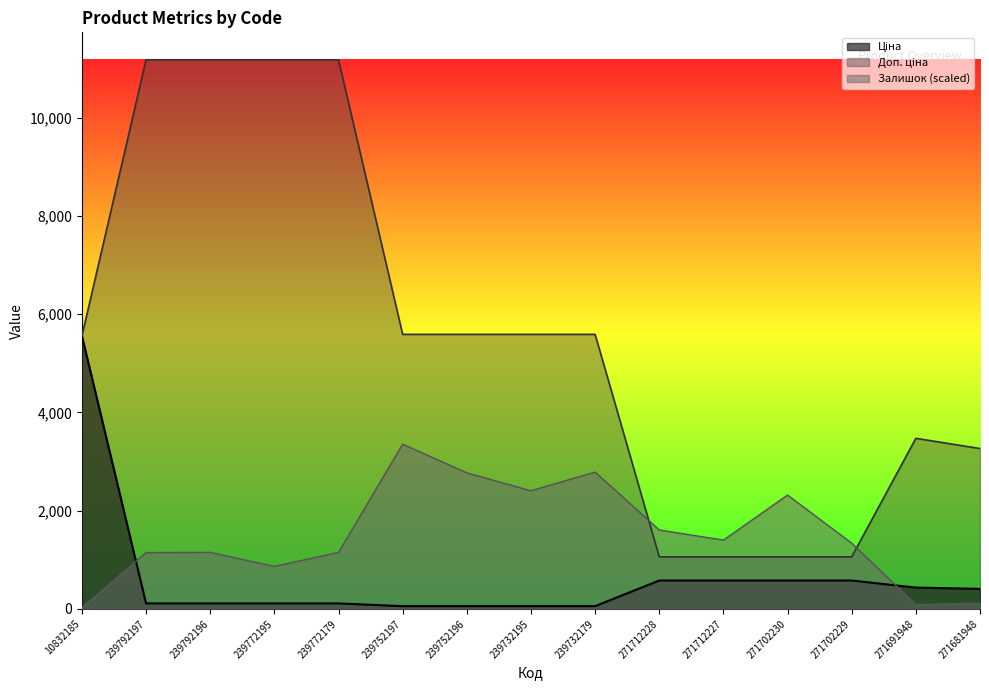

Reading left to right, list all the values displayed in this chart.

Ціна: 10832185=5560.3	239792197=111.8	239792196=111.8	239772195=111.8	239772179=111.8	239752197=55.9	239752196=55.9	239732195=55.9	239732179=55.9	271712228=578.1	271712227=578.1	271702230=578.1	271702229=578.1	271691948=434.3	271681948=408.2
Доп. ціна: 10832185=5560.3	239792197=11182.0	239792196=11182.0	239772195=11182.0	239772179=11182.0	239752197=5591.0	239752196=5591.0	239732195=5591.0	239732179=5591.0	271712228=1060.0	271712227=1060.0	271702230=1060.0	271702229=1060.0	271691948=3474.1	271681948=3265.8
Залишок: 10832185=23.8	239792197=1147.3	239792196=1151.3	239772195=865.4	239772179=1151.3	239752197=3354.6	239752196=2771.0	239732195=2405.8	239732179=2786.9	271712228=1607.8	271712227=1401.4	271702230=2318.4	271702229=1337.9	271691948=87.3	271681948=119.1